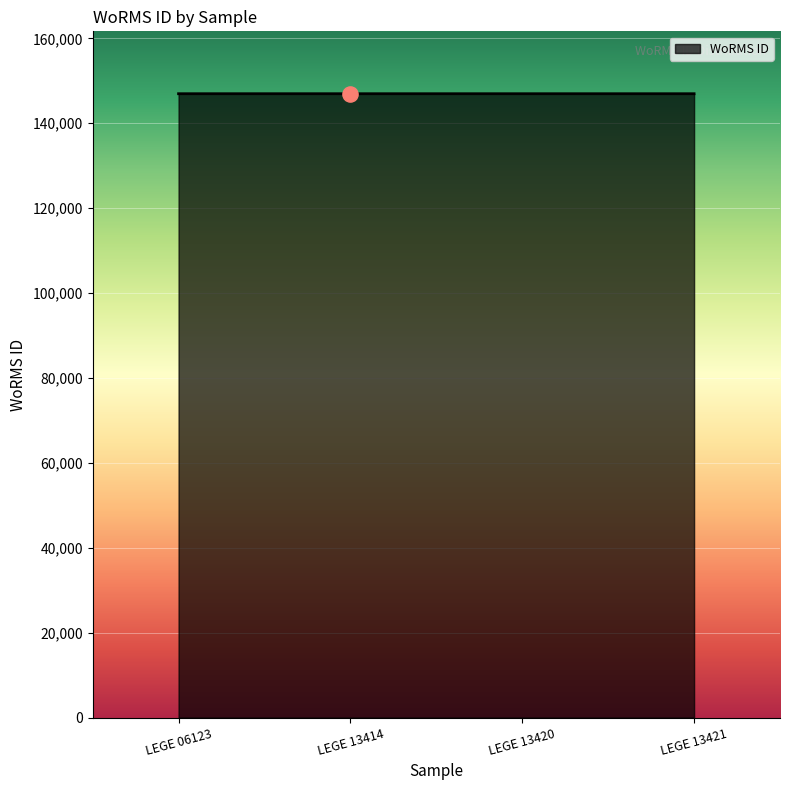

Approximately how many times larger is the value at LEGE 06123 compared to LEGE 13421?

1.0